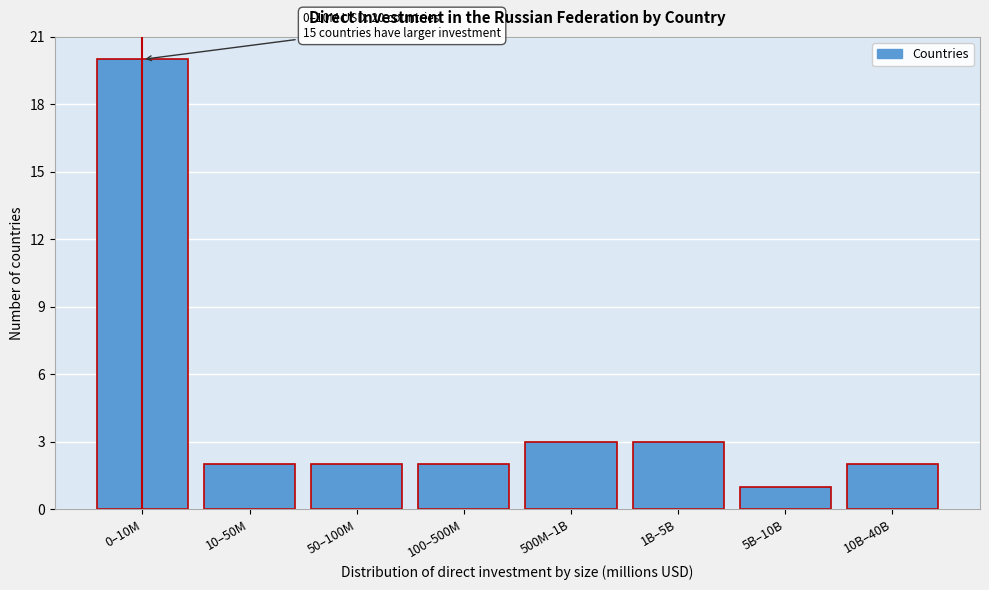

Reading left to right, list all the values displayed in this chart.

0–10M=20	10–50M=2	50–100M=2	100–500M=2	500M–1B=3	1B–5B=3	5B–10B=1	10B–40B=2